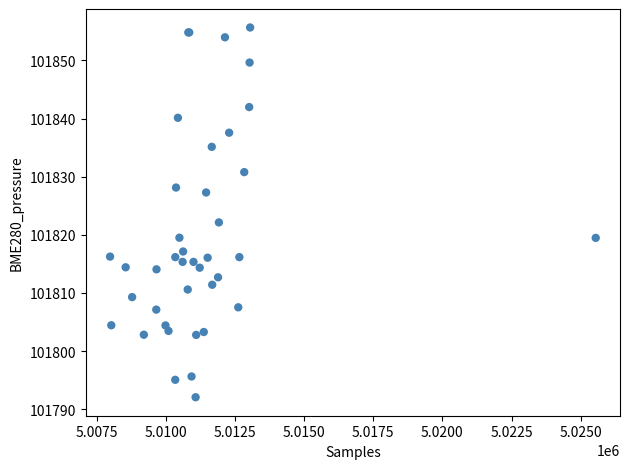

What Y value in the scatter plot is closest to 101823?

101822.1